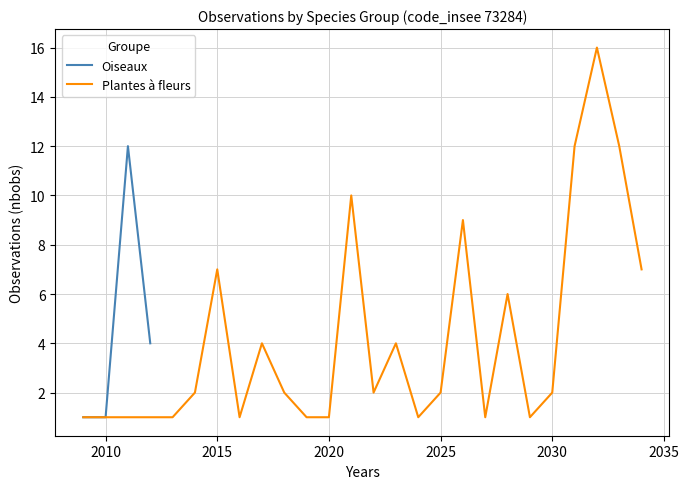

True or false: Oiseaux has more than 0 points higher than both neighbors.

True